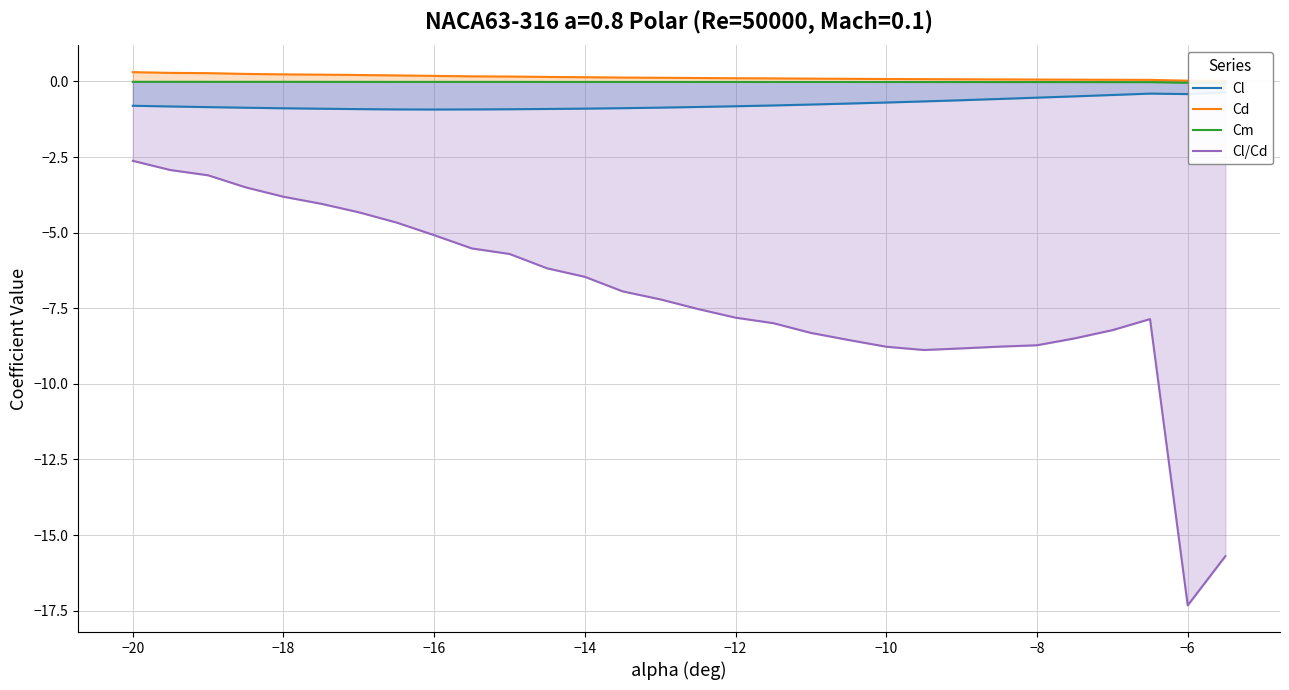

How many lines are shown in the chart?

4